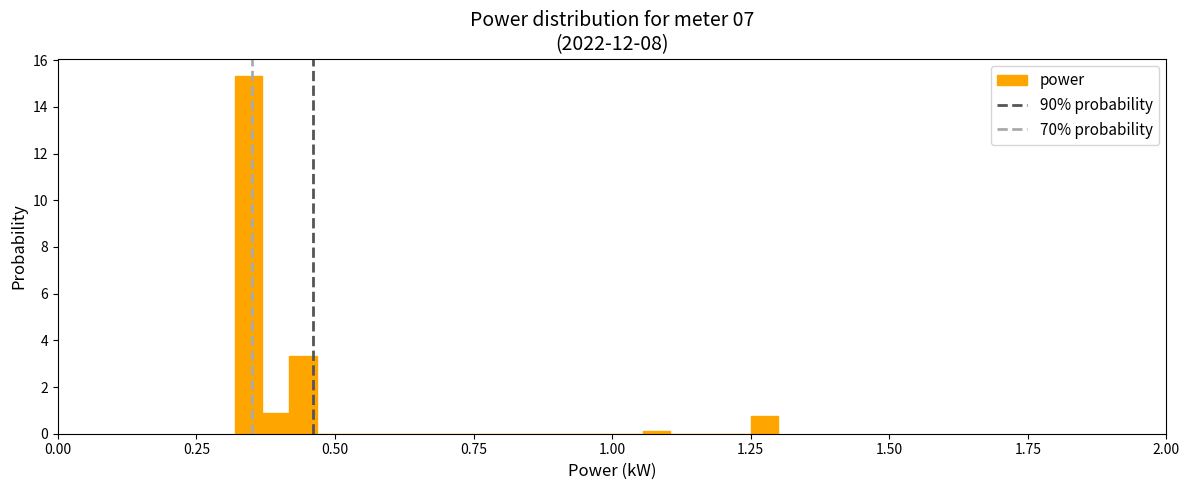

Around what value on the x-axis is the tallest bar? Give the approximate position of its centre, as read against the axis.

0.35